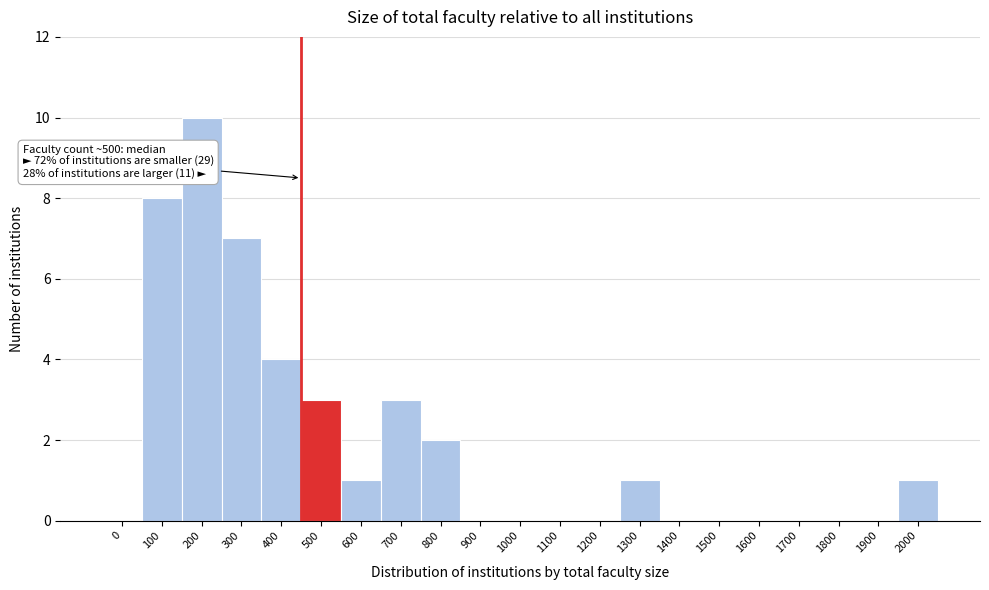

Reading left to right, extract all data points from this chart.

0=0	100=8	200=10	300=7	400=4	500=3	600=1	700=3	800=2	900=0	1000=0	1100=0	1200=0	1300=1	1400=0	1500=0	1600=0	1700=0	1800=0	1900=0	2000=1